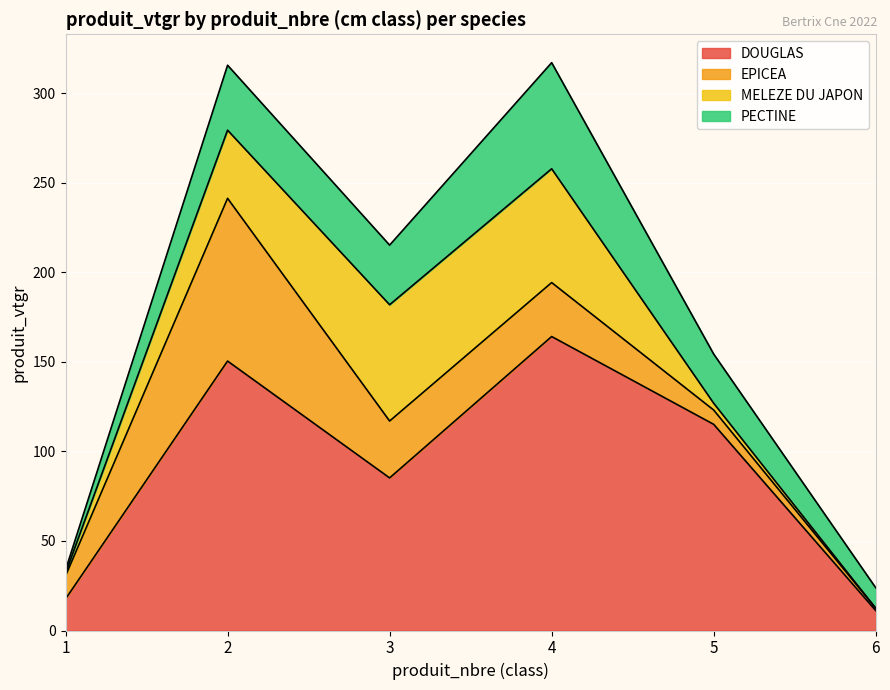

What is the total value across all series at 1?

33.8